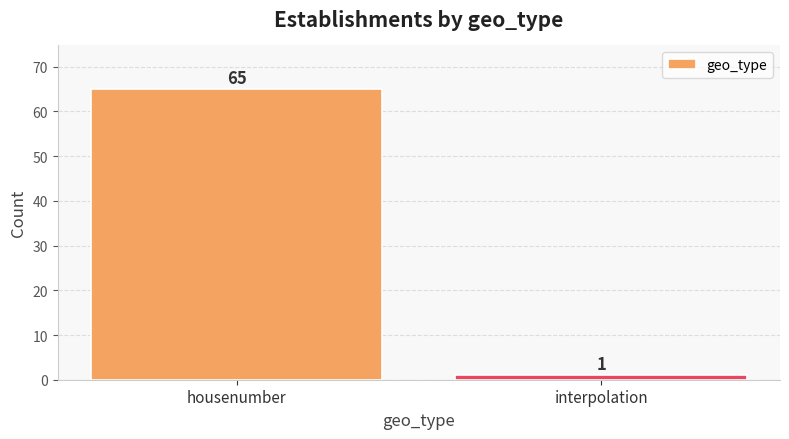

How many data points are less than 65?

1